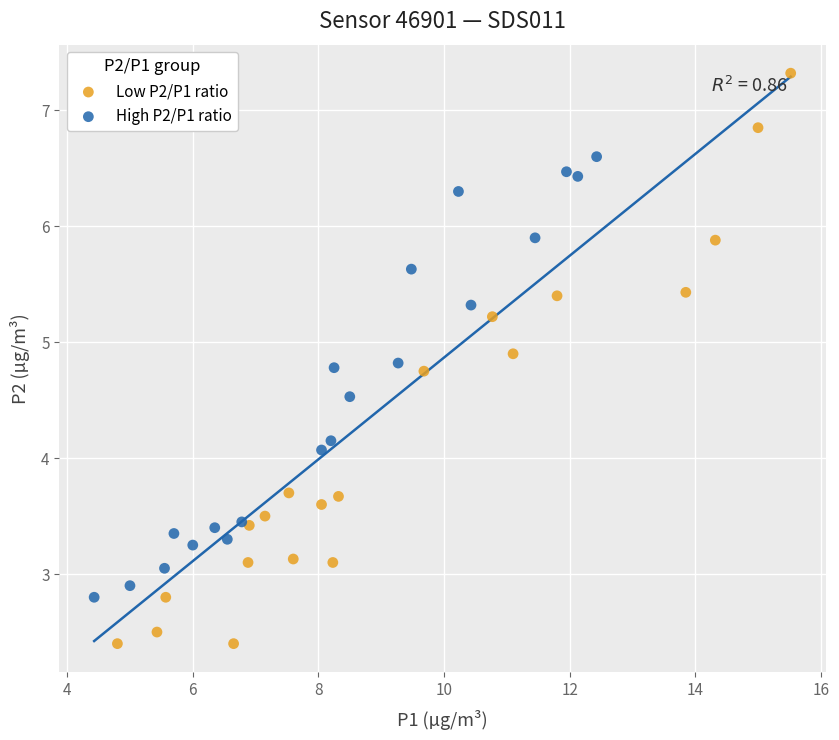

Which series has the largest Y range (max minus min)?

Low P2/P1 ratio